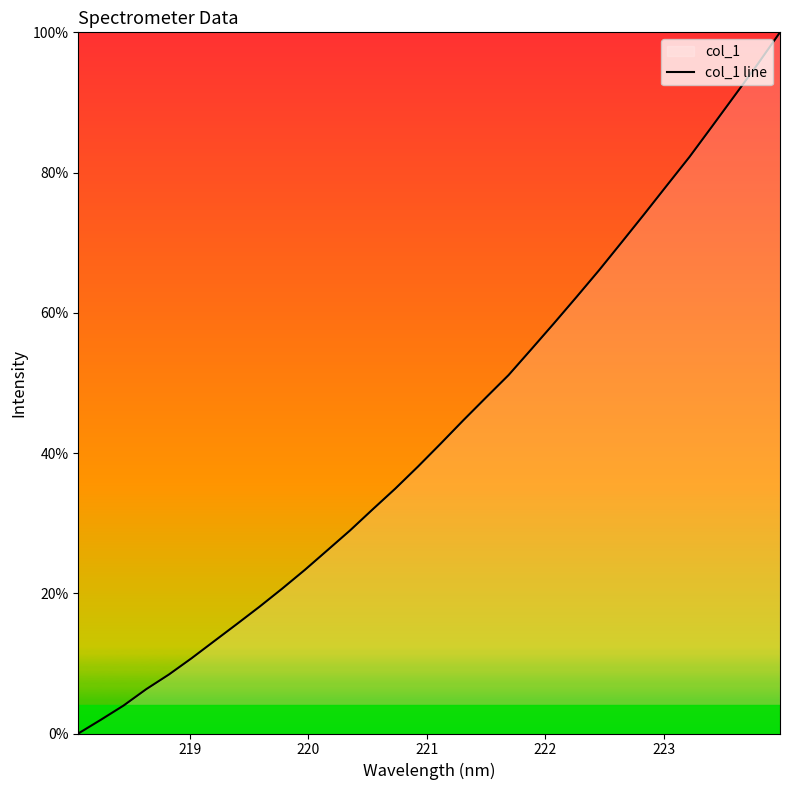

What is the maximum value shown in the chart?

100.0